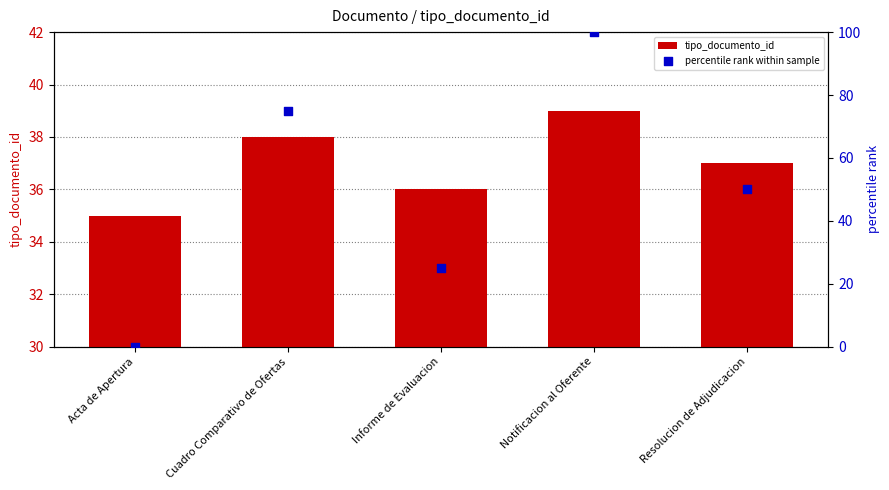

Which series reaches the minimum Y coordinate?

percentile rank within sample